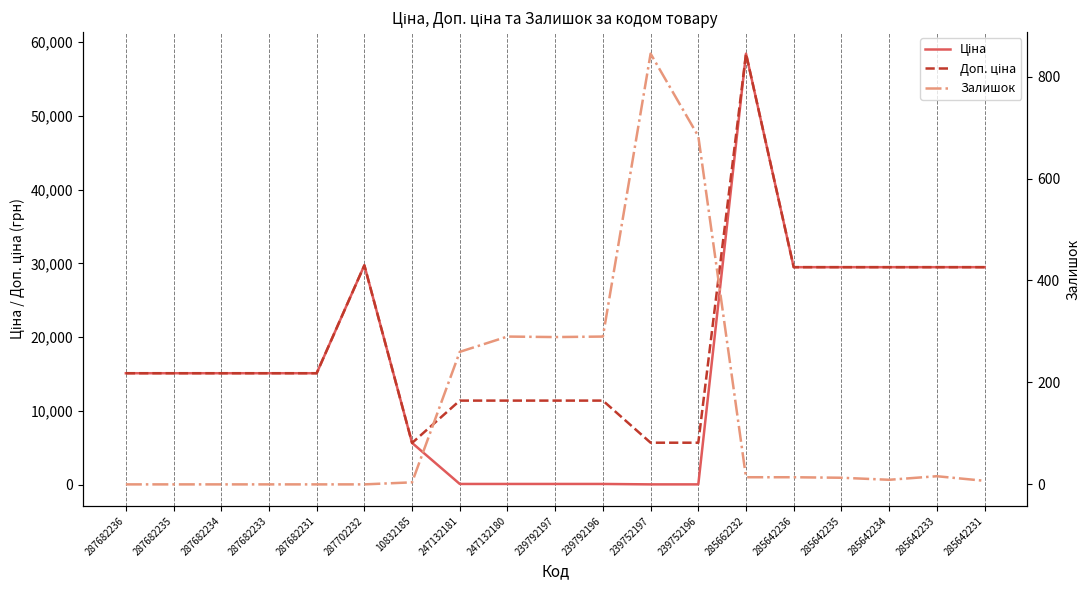

How many series are shown in this chart?

3